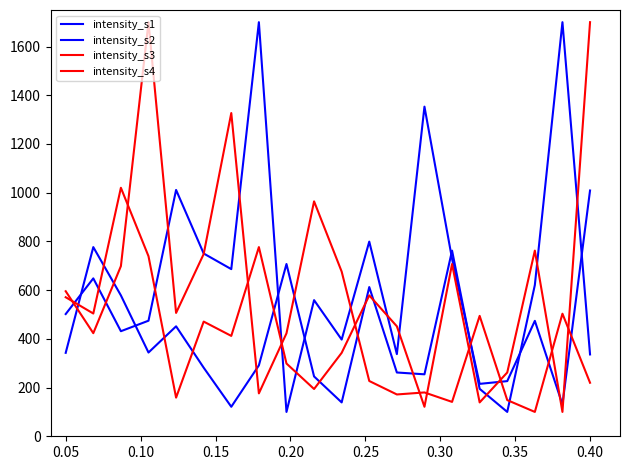

How many values in the intensity_s2 series exceed 342?

10